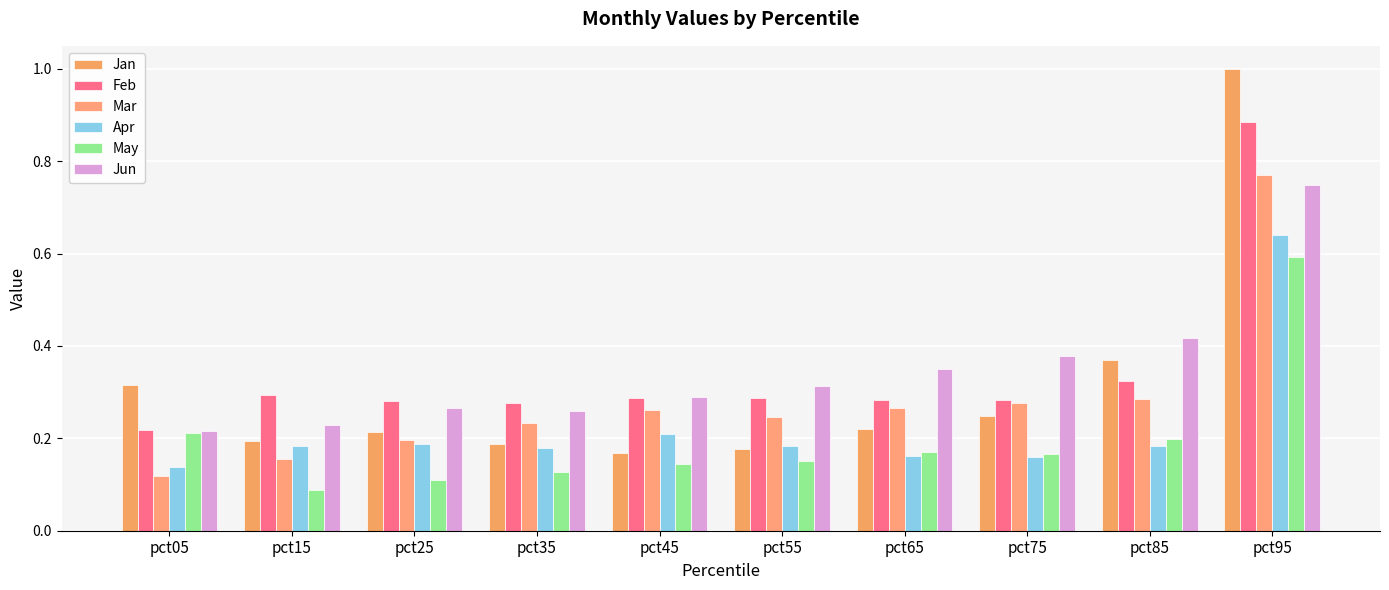

How many bars are there in total?

60